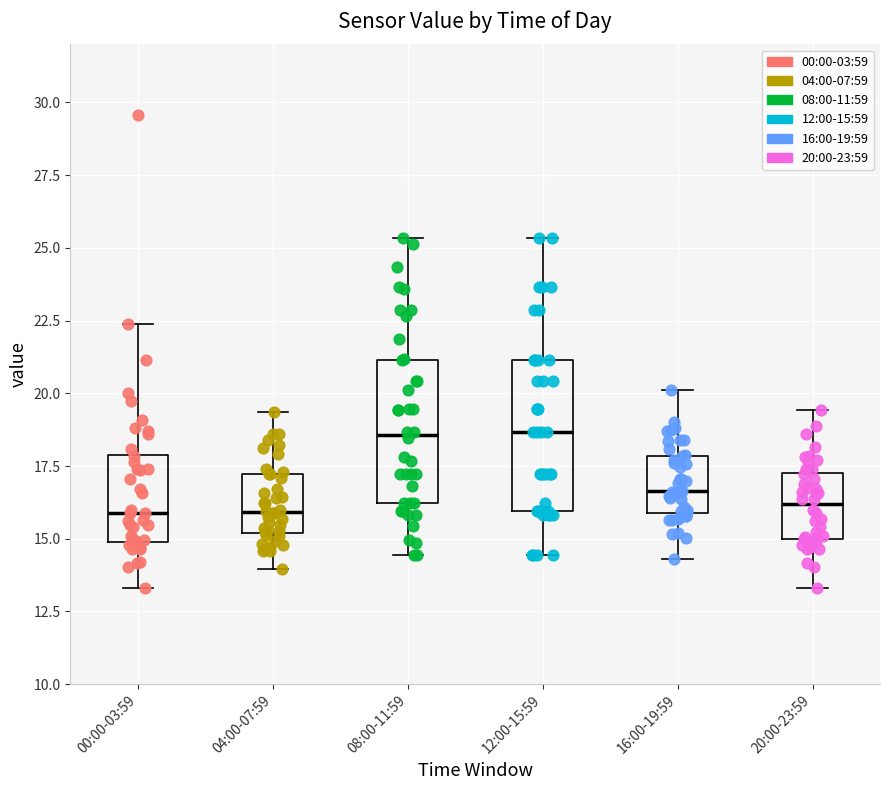

Reading left to right, transcribe this box plot: for each box, give where its median line is, the range the box spans, and where its two whiskers end, as read against the y-axis. The values are not printed on the chart, so give them approximately, as read against the axis.

00:00-03:59: median 16.0, box 15.0 to 18.0, whiskers 13.5 to 22.5
04:00-07:59: median 16.0, box 15.0 to 17.0, whiskers 14.0 to 19.5
08:00-11:59: median 18.5, box 16.0 to 21.0, whiskers 14.5 to 25.5
12:00-15:59: median 18.5, box 16.0 to 21.0, whiskers 14.5 to 25.5
16:00-19:59: median 16.5, box 16.0 to 18.0, whiskers 14.5 to 20.0
20:00-23:59: median 16.0, box 15.0 to 17.5, whiskers 13.5 to 19.5